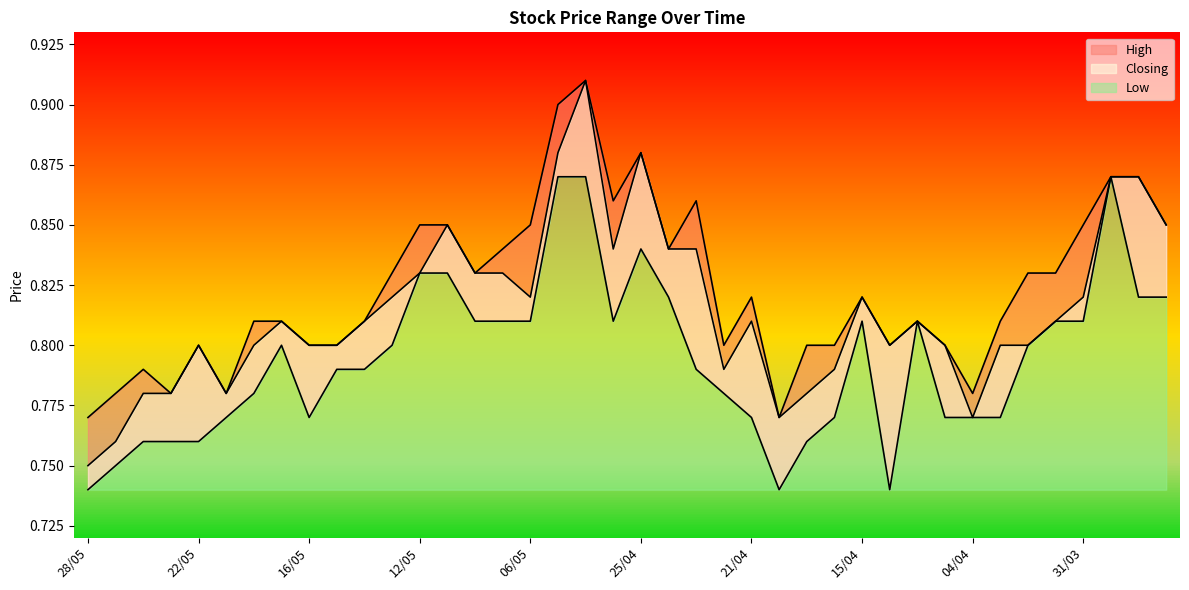

What is the average value of the High series?

0.8